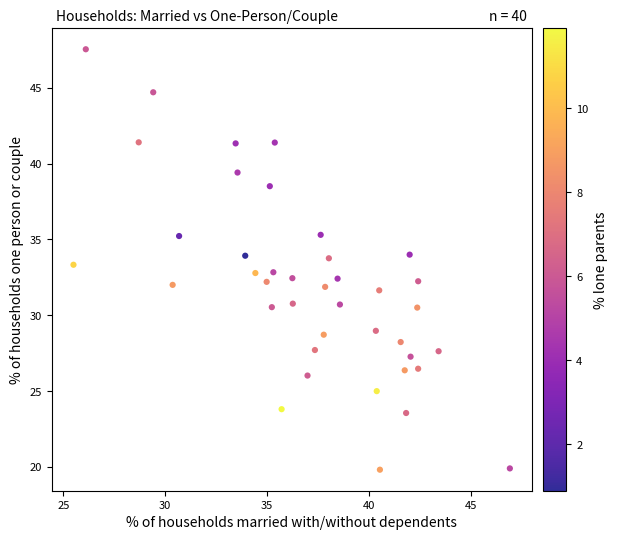

What is the range of Y values (max minus min)?

27.7